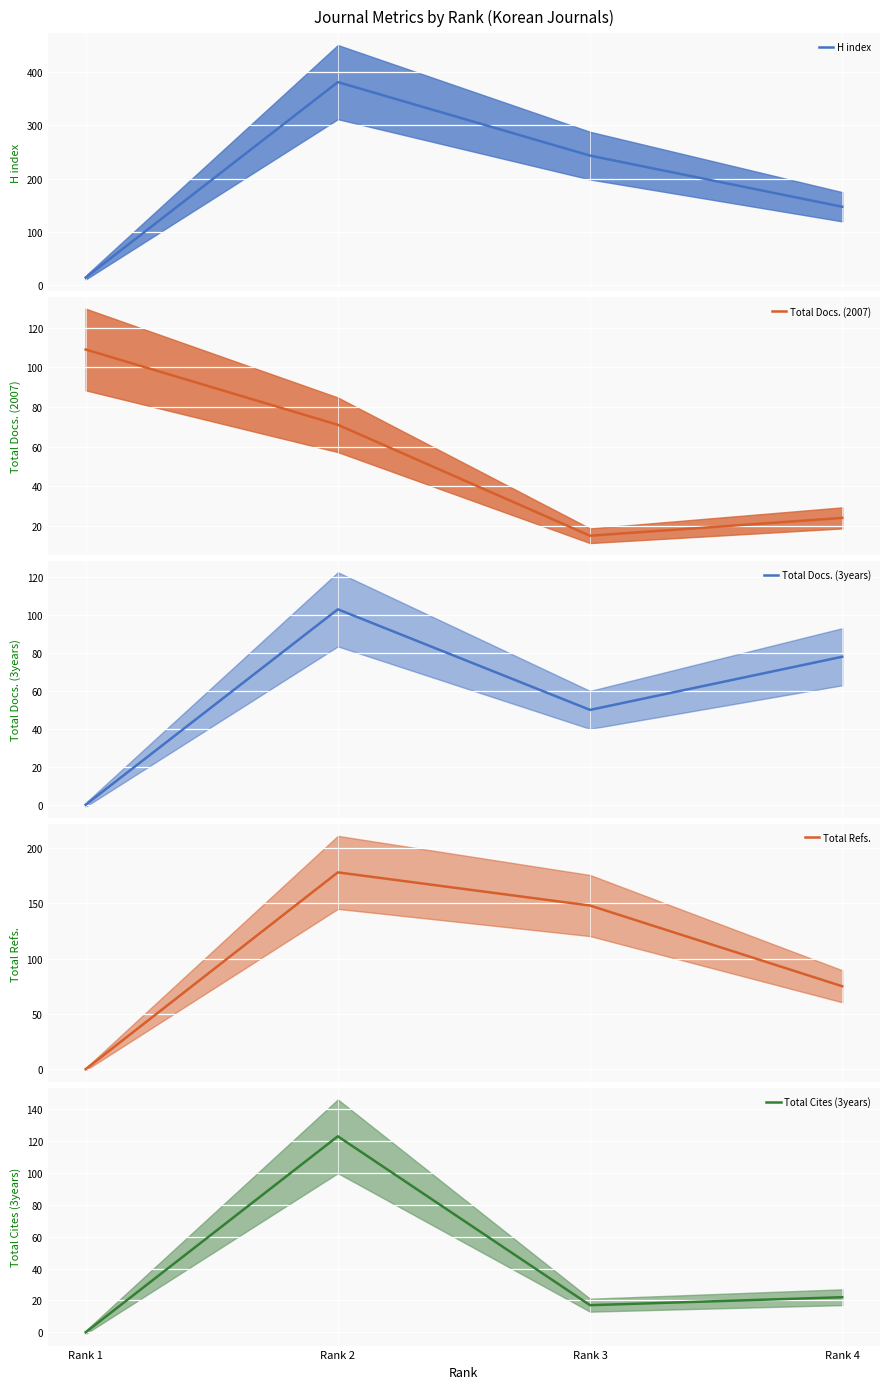

What is the spread (max minus min) of values at Rank 1?

109